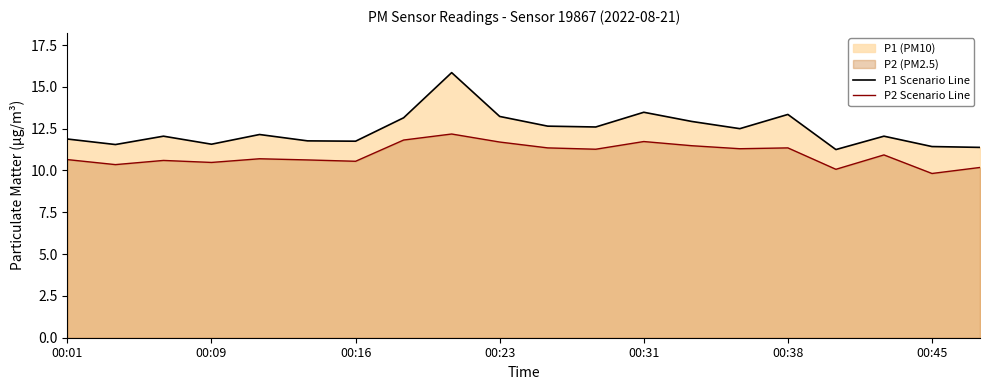

What is the difference between the second highest and minimum values in the P1 Scenario Line series?

2.2